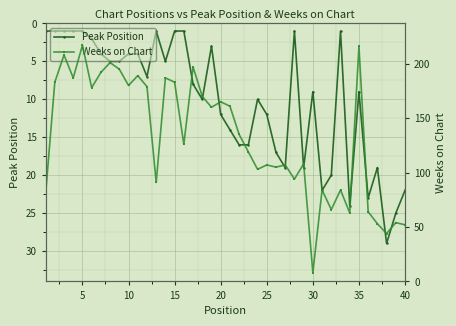

How many interior local peaks does the Peak Position series have?

9